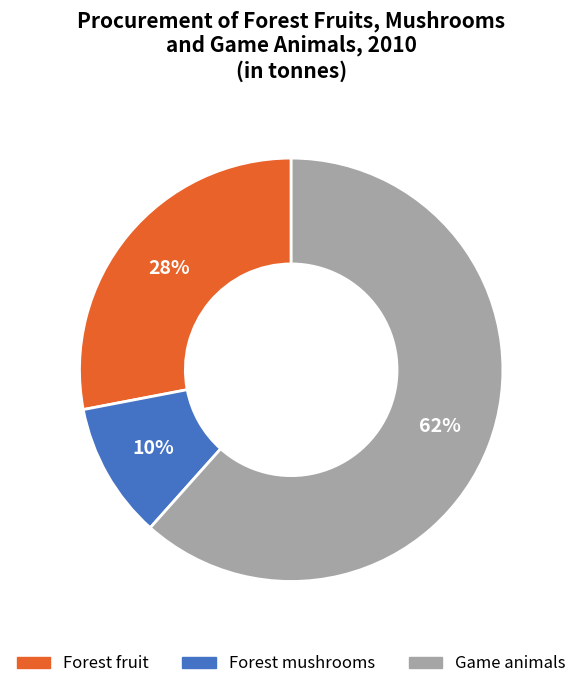

What is the smallest slice in the pie chart?

Forest mushrooms